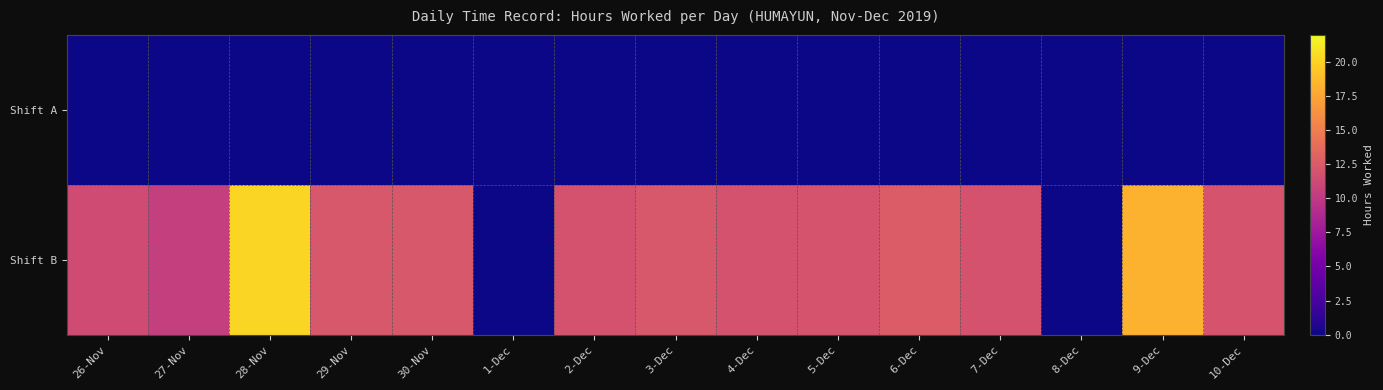

Which series has the largest range (max minus min)?

Shift B